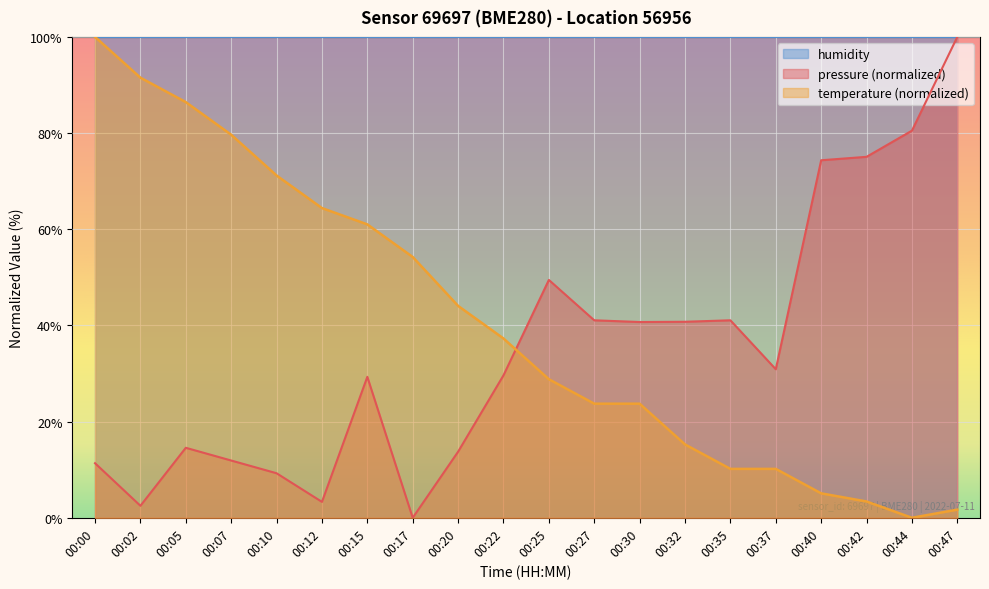

Does the chart display data point markers on the line(s)?

No